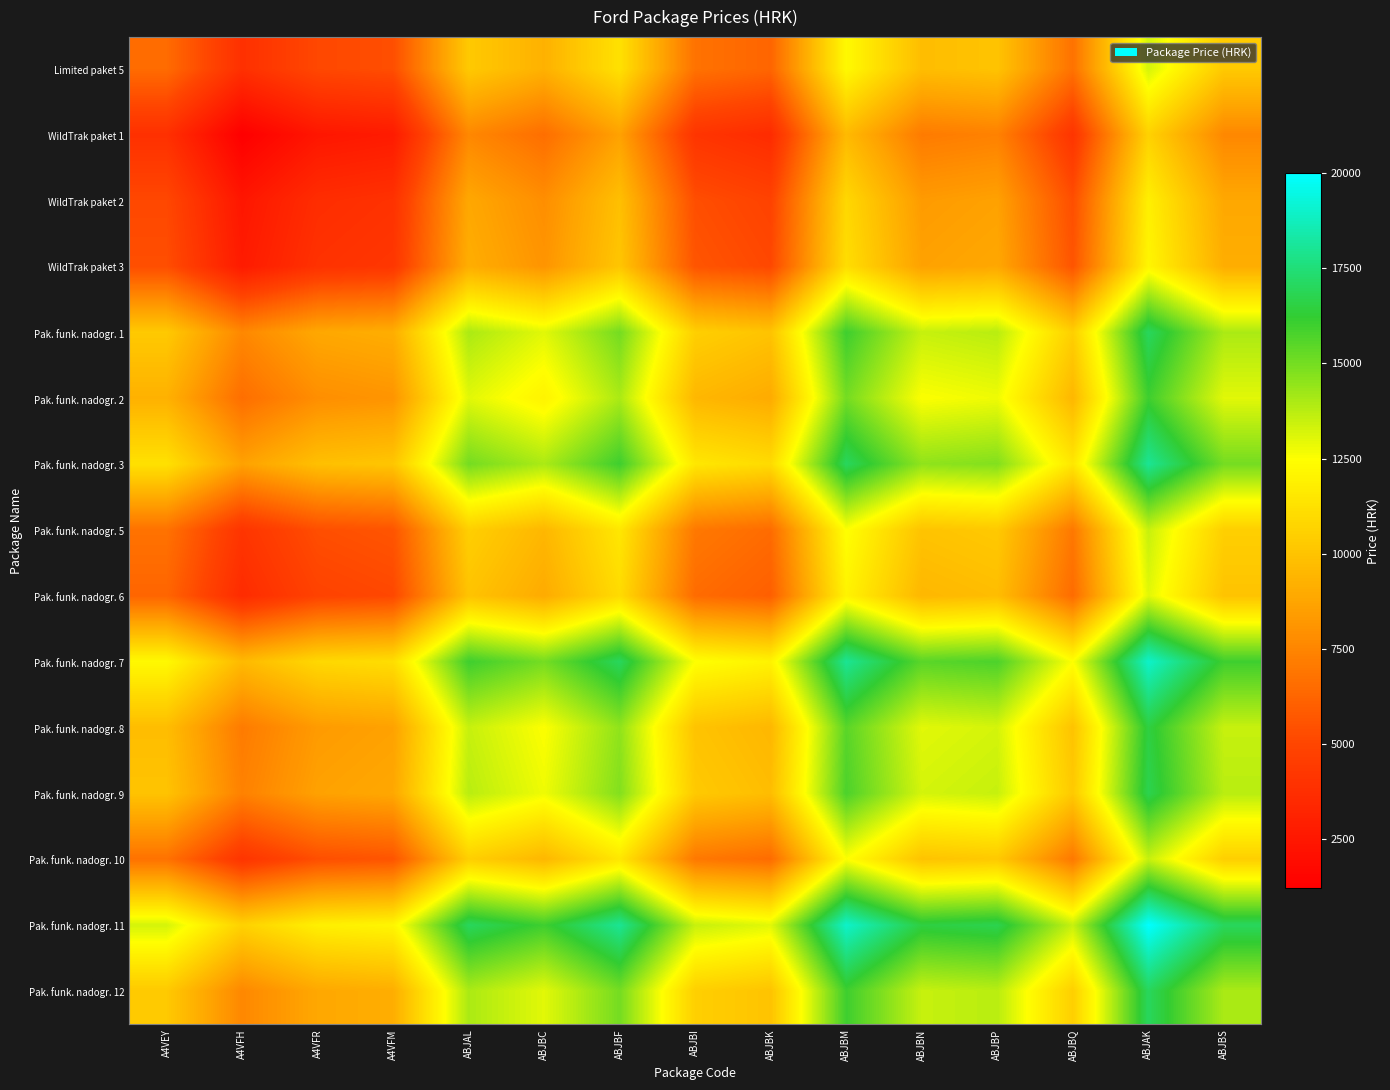

Between A4VEY and ABJAL, which is larger?

ABJAL